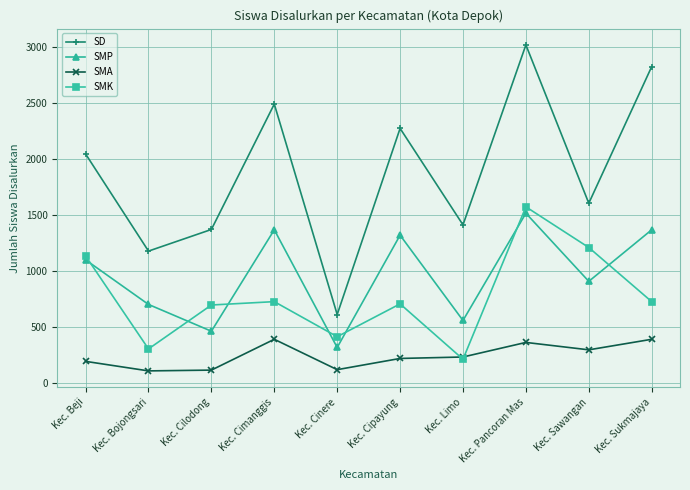

In SMK, how many points are higher than both neighbors (excluding endpoints)?

3